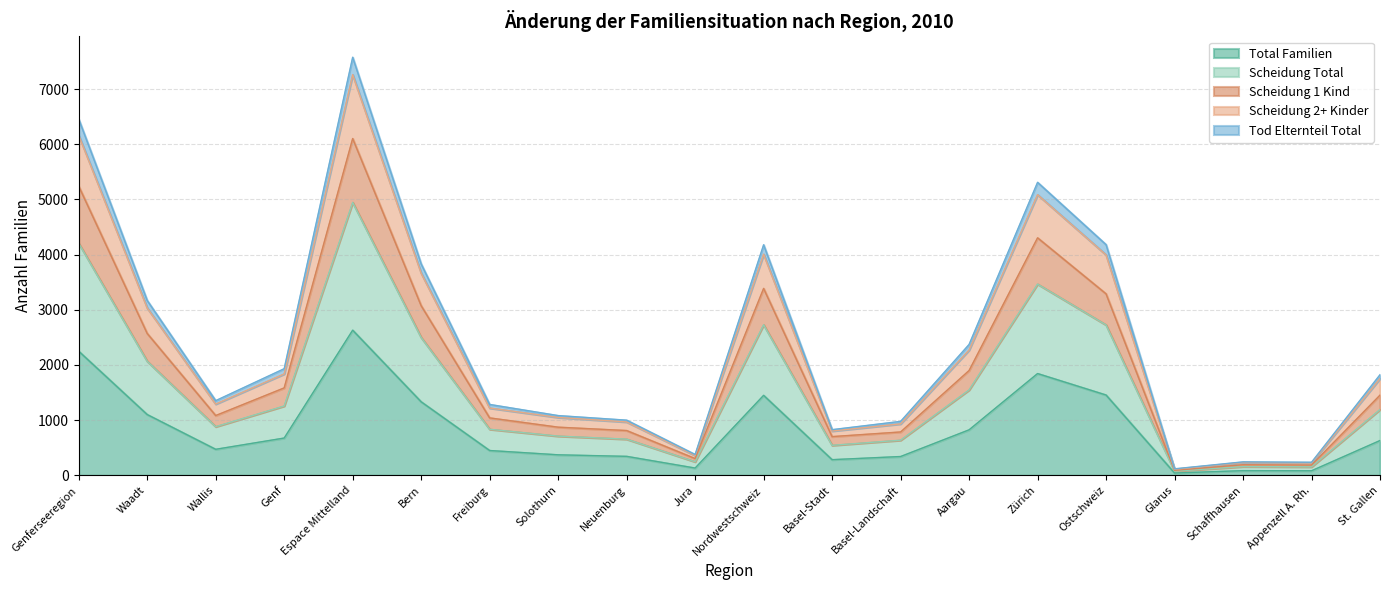

Is the value of Scheidung 2+ Kinder at Wallis greater than the value of Scheidung Total at Solothurn?

No